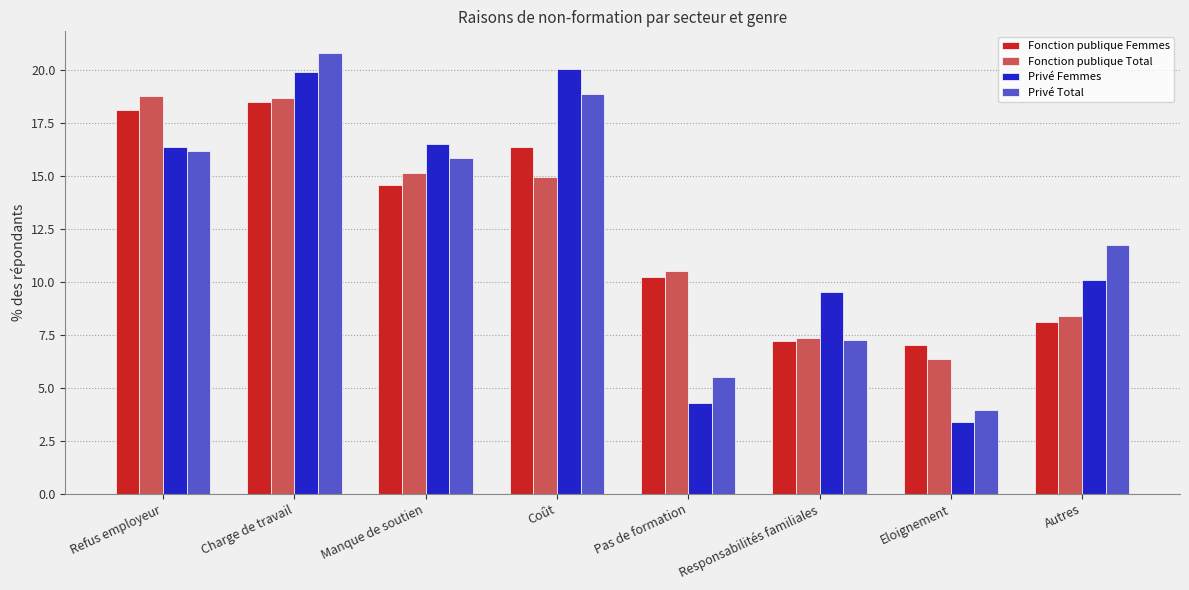

What is the total value across all series at Eloignement?

20.7